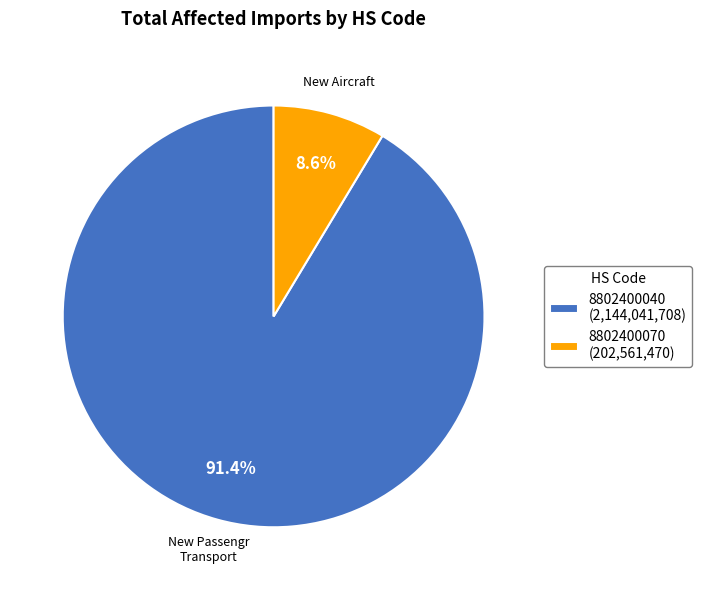

The 8802400040 slice represents 91% of the pie. True or false?

True